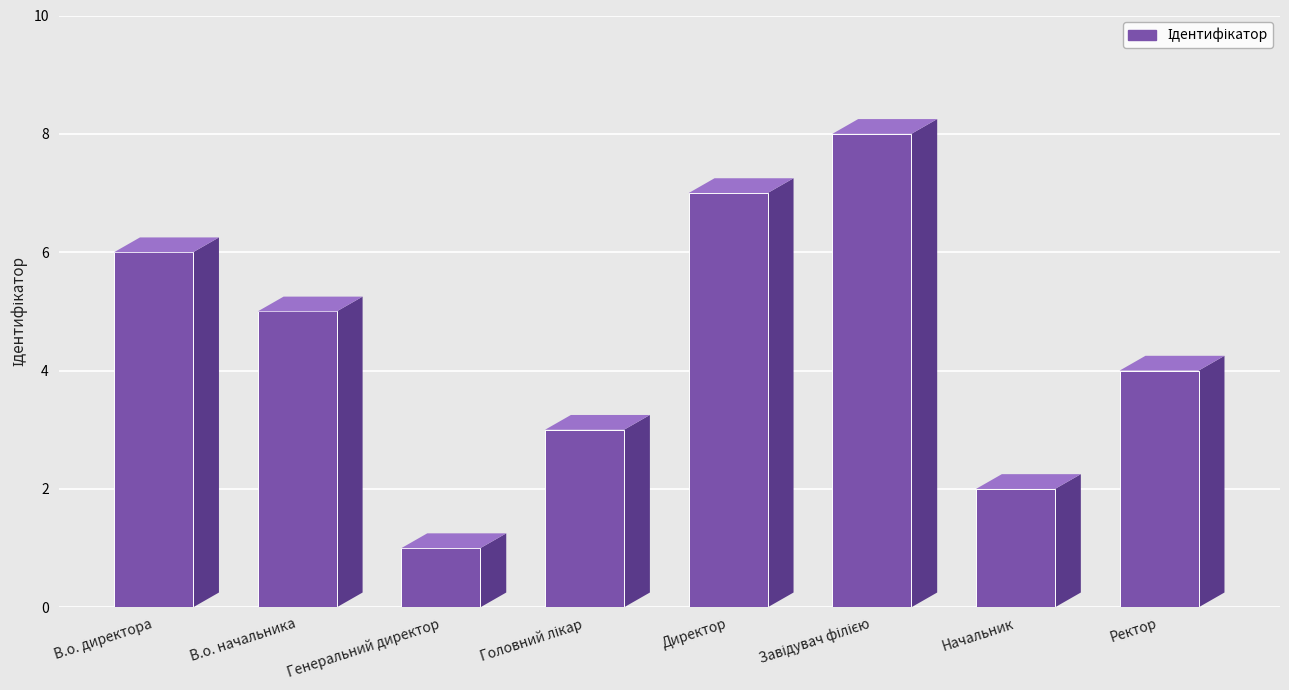

What position from the right is Директор?

4